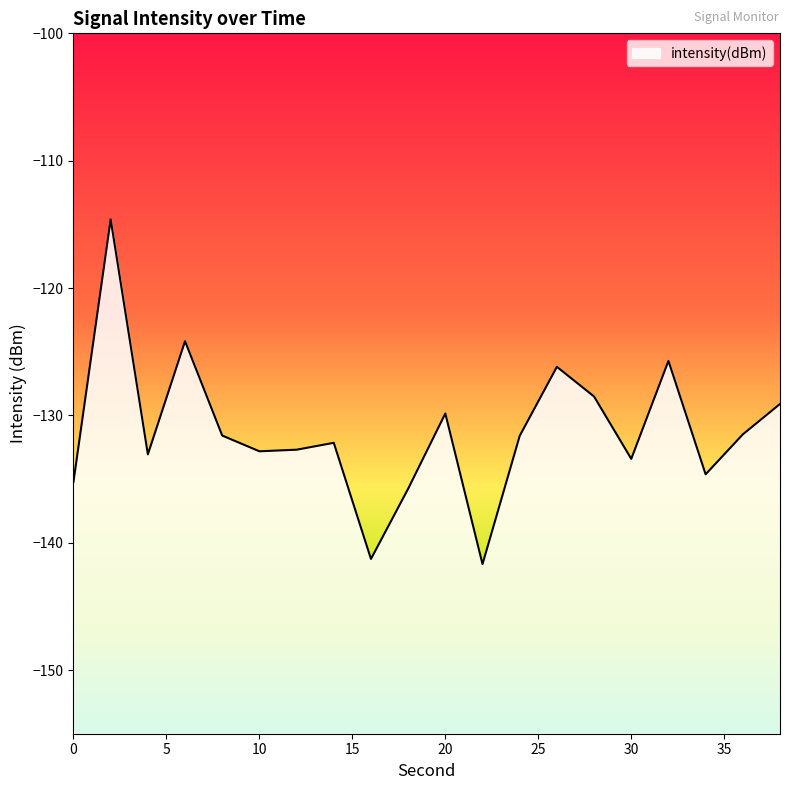

Which has a higher value, 28 or 24?

28